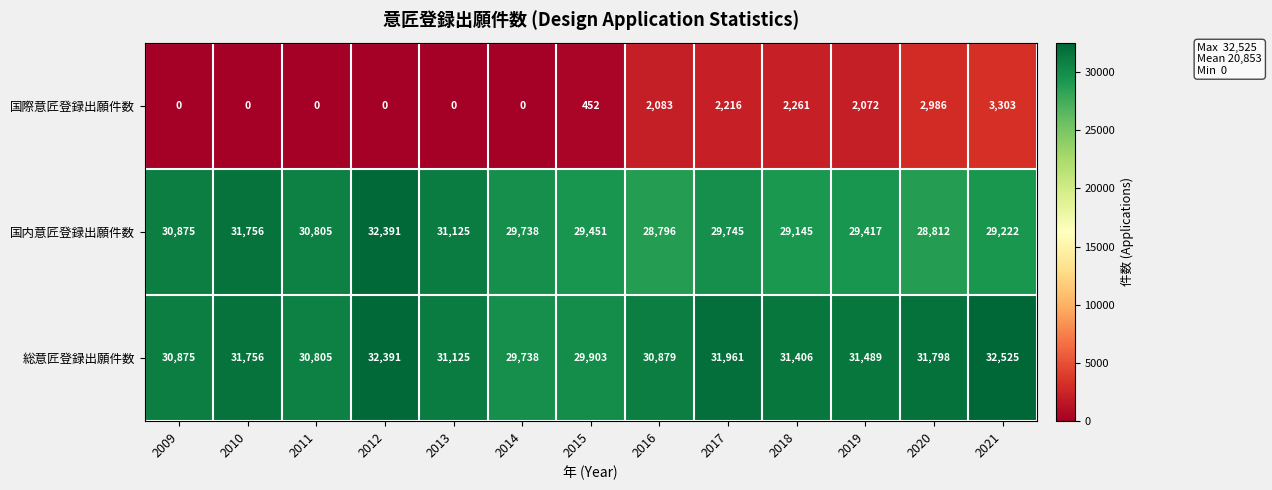

True or false: 総意匠登録出願件数 has a value of 48702 at 2015.

False